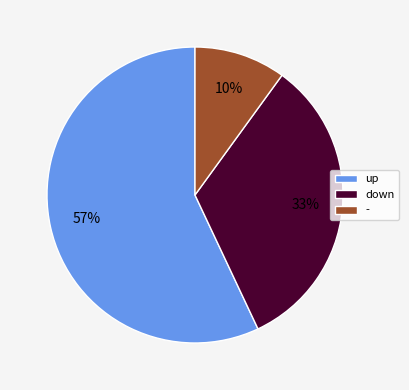

Which has a higher value, down or up?

up